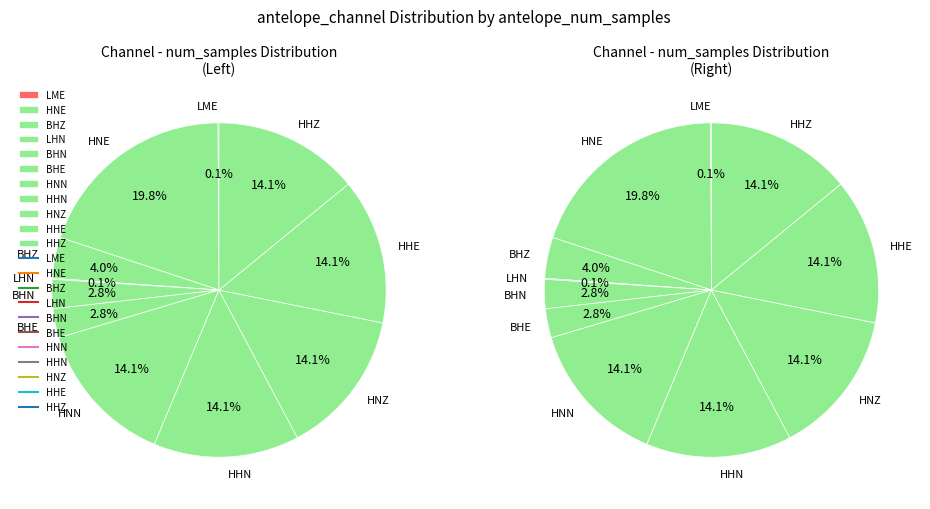

Is there any slice that represents more than half of the pie?

No